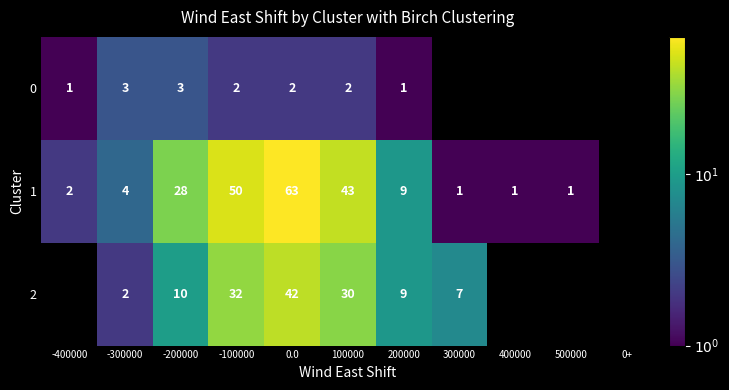

Rank the series at -100000 from lowest to highest value.

0, 2, 1